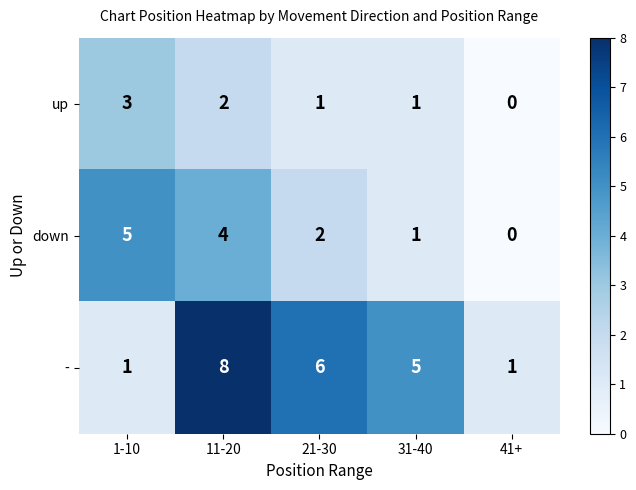

What is the difference between the maximum and minimum values in the - series?

7